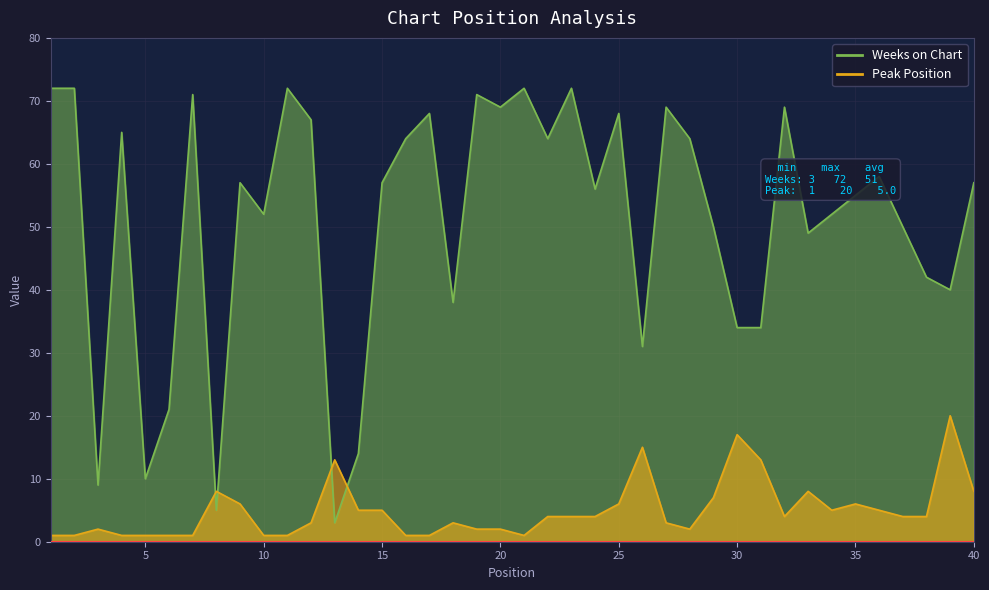

Where is Weeks on Chart nearest to the value 37?

18